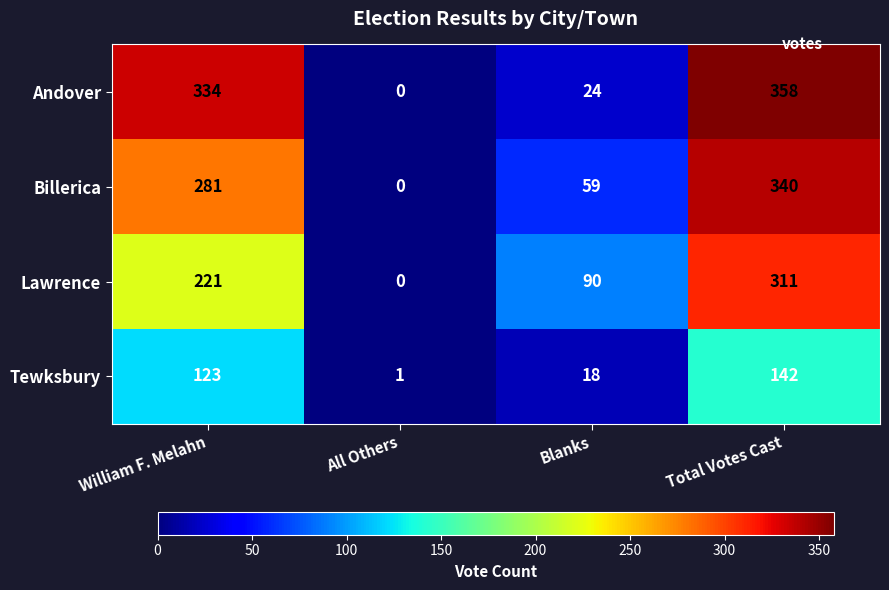

Which series has the widest spread of values?

Andover